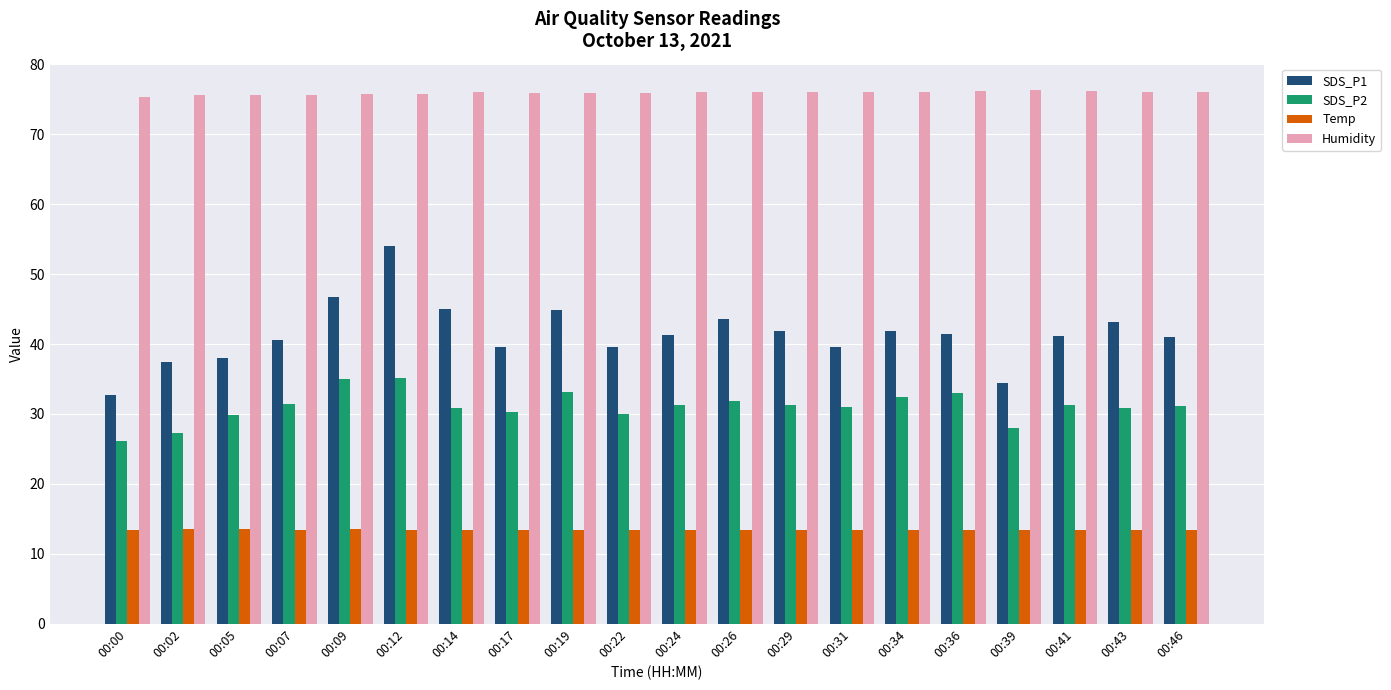

What is the minimum value for Humidity?

75.4